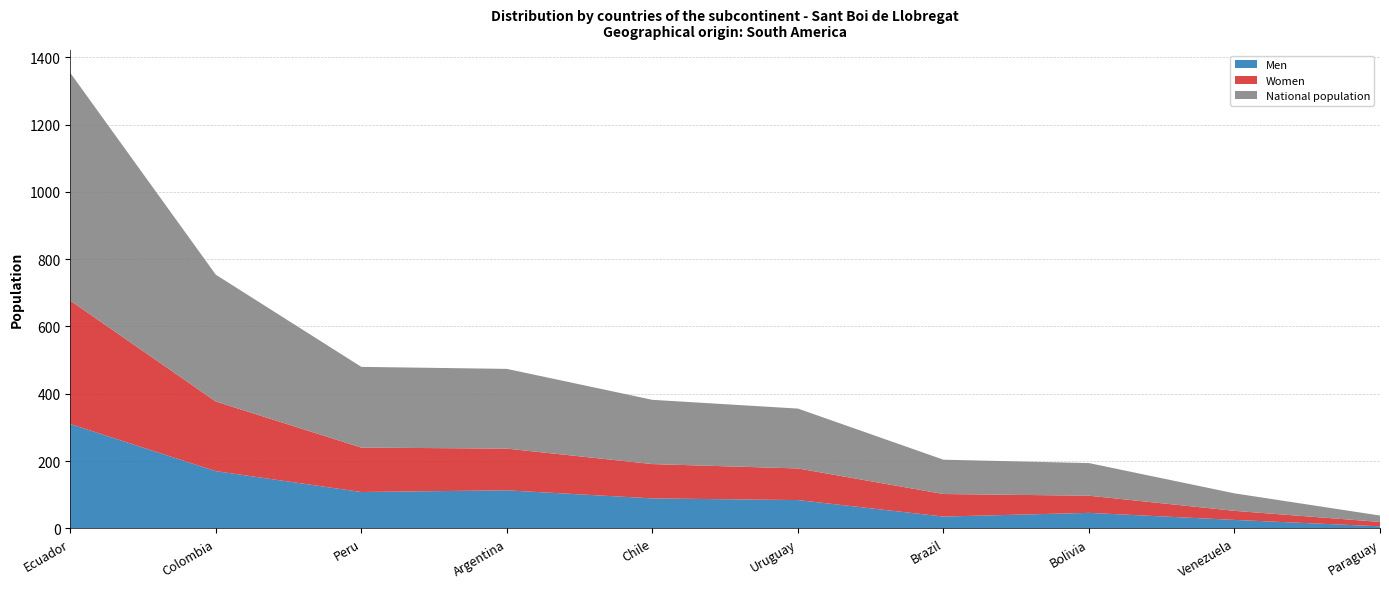

Reading left to right, transcribe all the data shown in this chart.

Men: Ecuador=310	Colombia=170	Peru=108	Argentina=113	Chile=89	Uruguay=84	Brazil=35	Bolivia=46	Venezuela=25	Paraguay=6
Women: Ecuador=367	Colombia=207	Peru=132	Argentina=124	Chile=102	Uruguay=94	Brazil=67	Bolivia=51	Venezuela=27	Paraguay=13
National population: Ecuador=677	Colombia=377	Peru=240	Argentina=237	Chile=191	Uruguay=178	Brazil=102	Bolivia=97	Venezuela=52	Paraguay=19